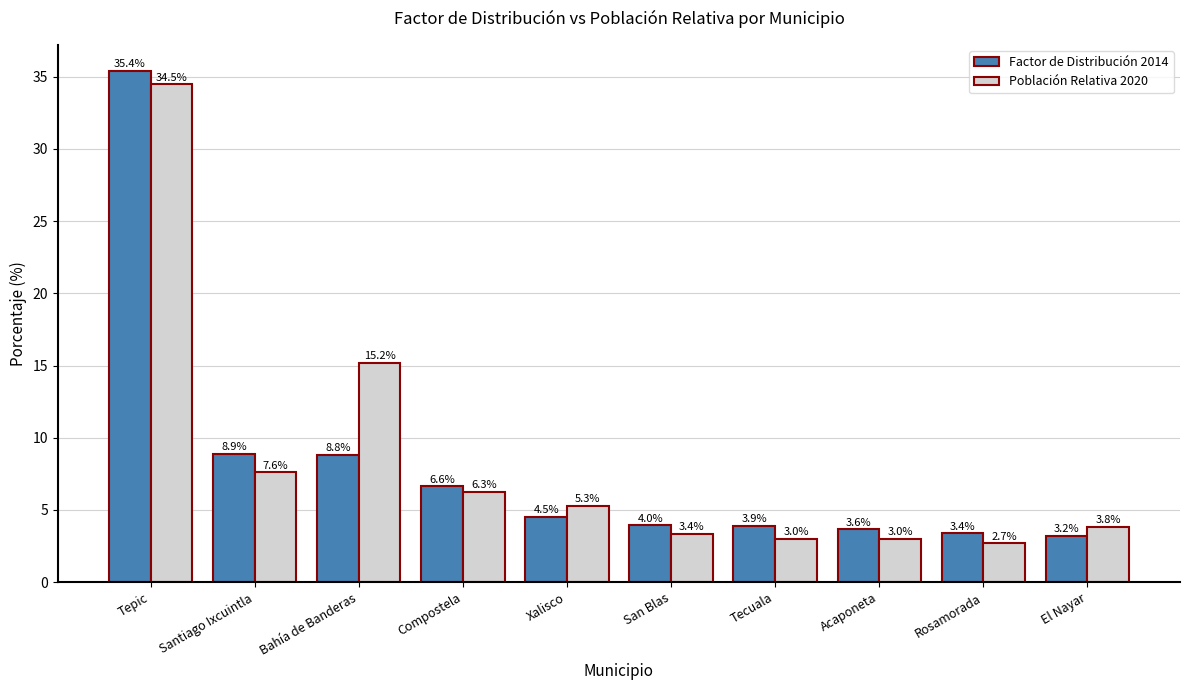

Which series changed the most between Santiago Ixcuintla and Rosamorada?

Factor de Distribución 2014